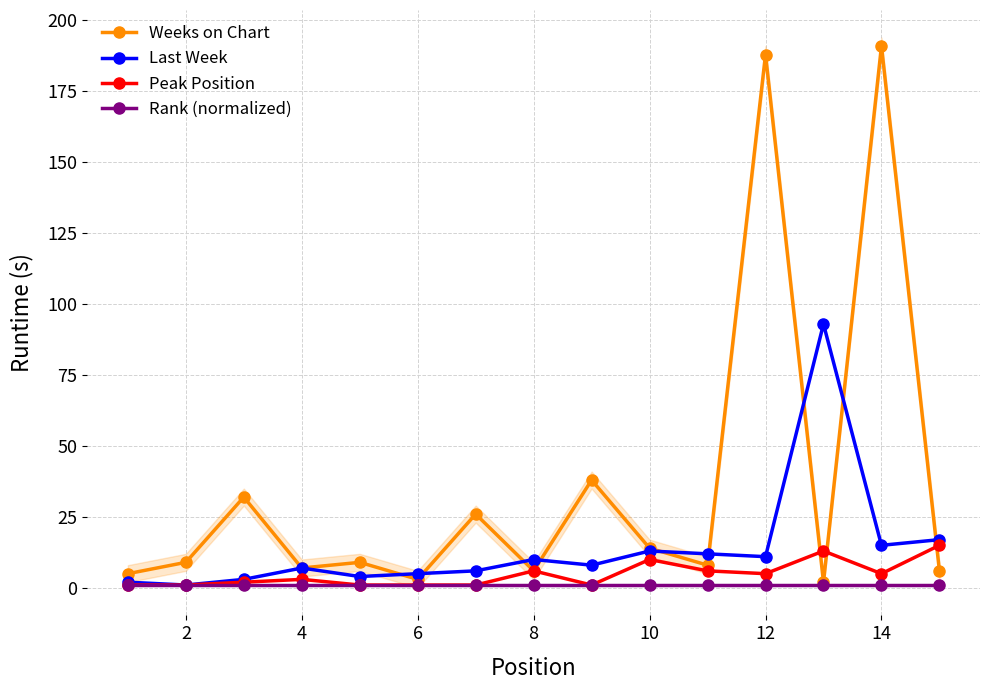

What is the highest value of the Last Week series?

93